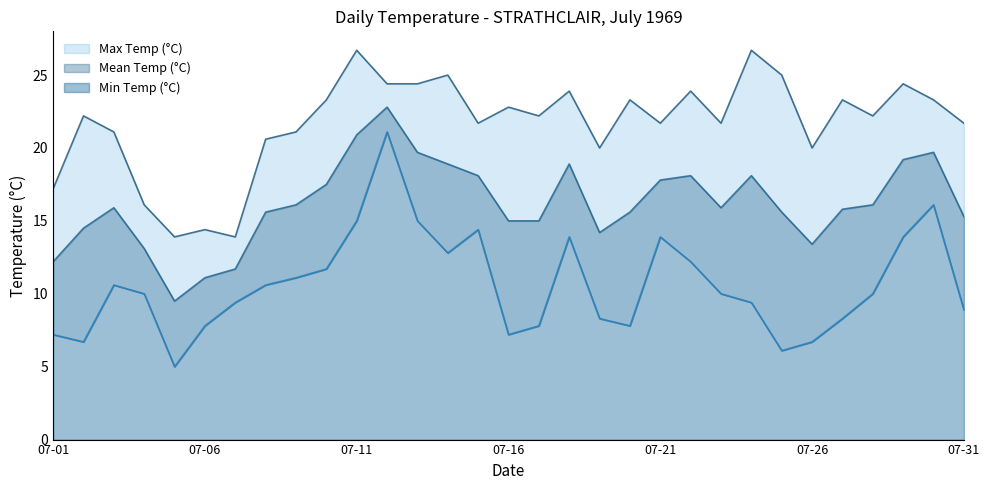

What is the difference between the Max Temp (°C) values at 07-27 and 07-01?

6.1